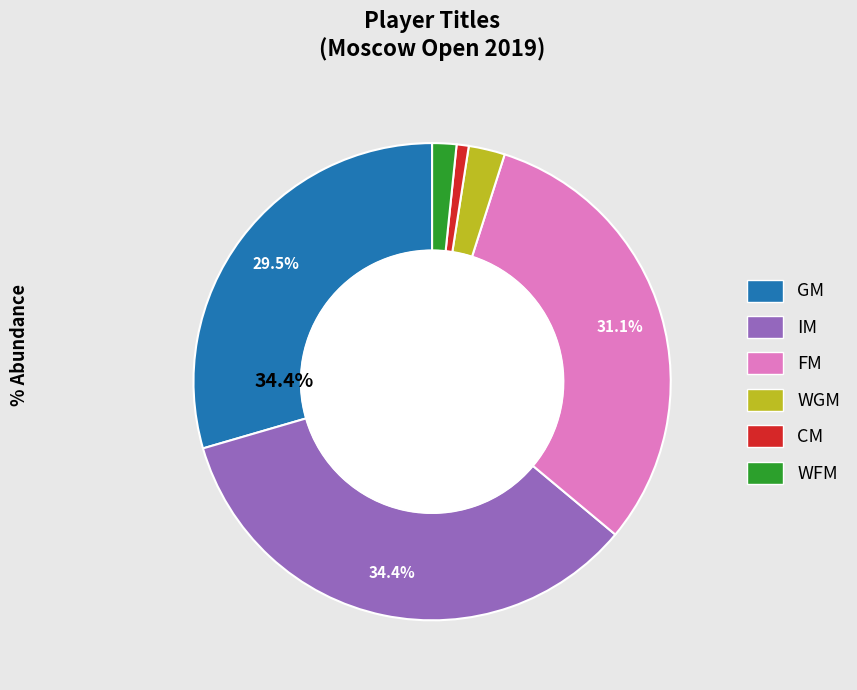

Is there a majority slice in this chart?

No